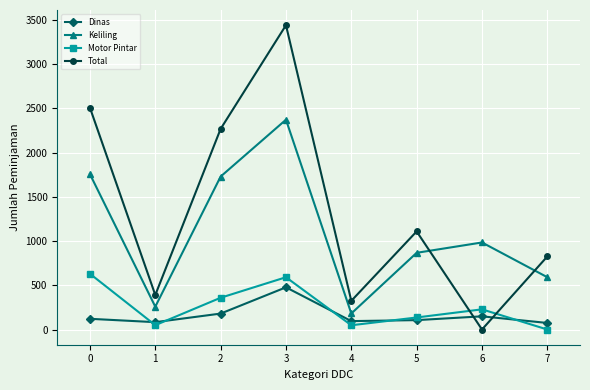

What value does the Dinas series have at 2, to the nearest 50?

200